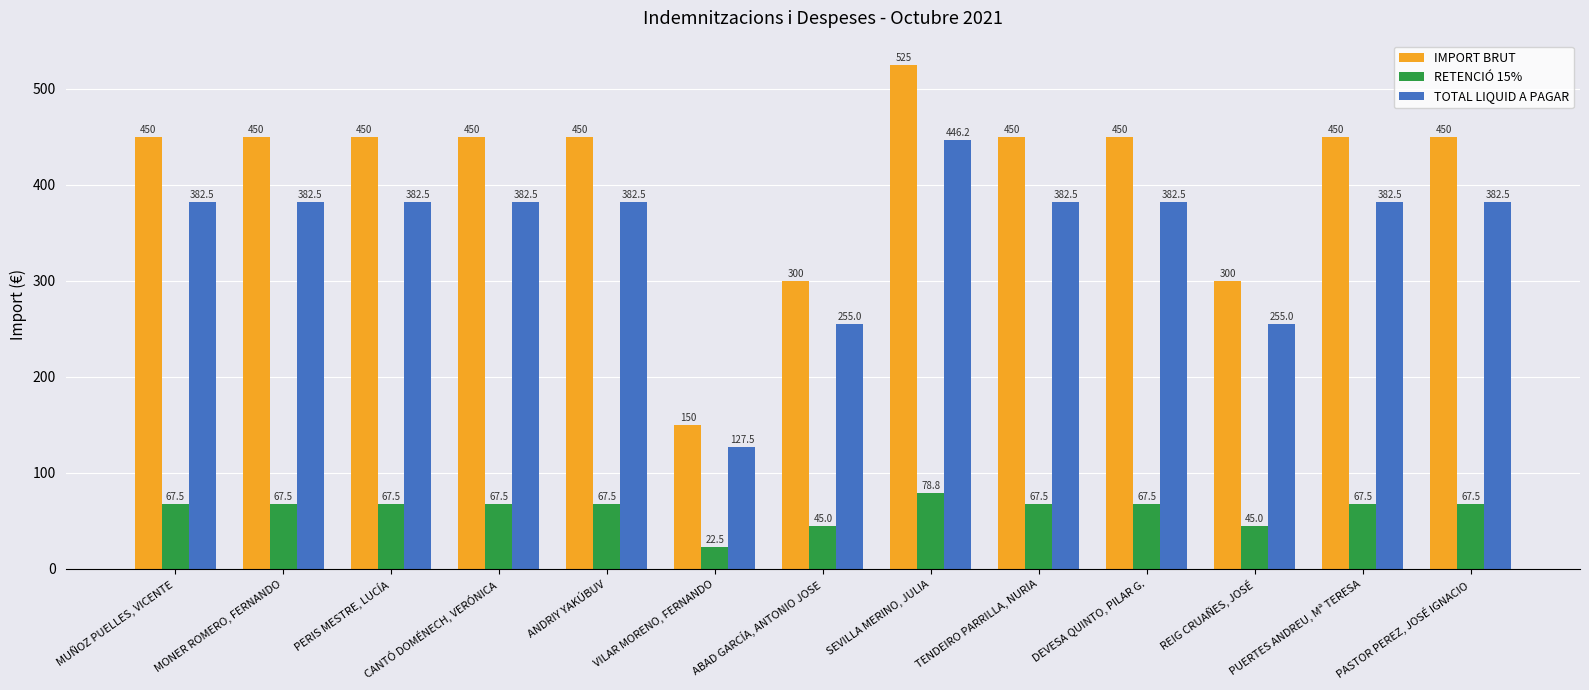

The value of IMPORT BRUT at SEVILLA MERINO, JULIA is 525.0. True or false?

True